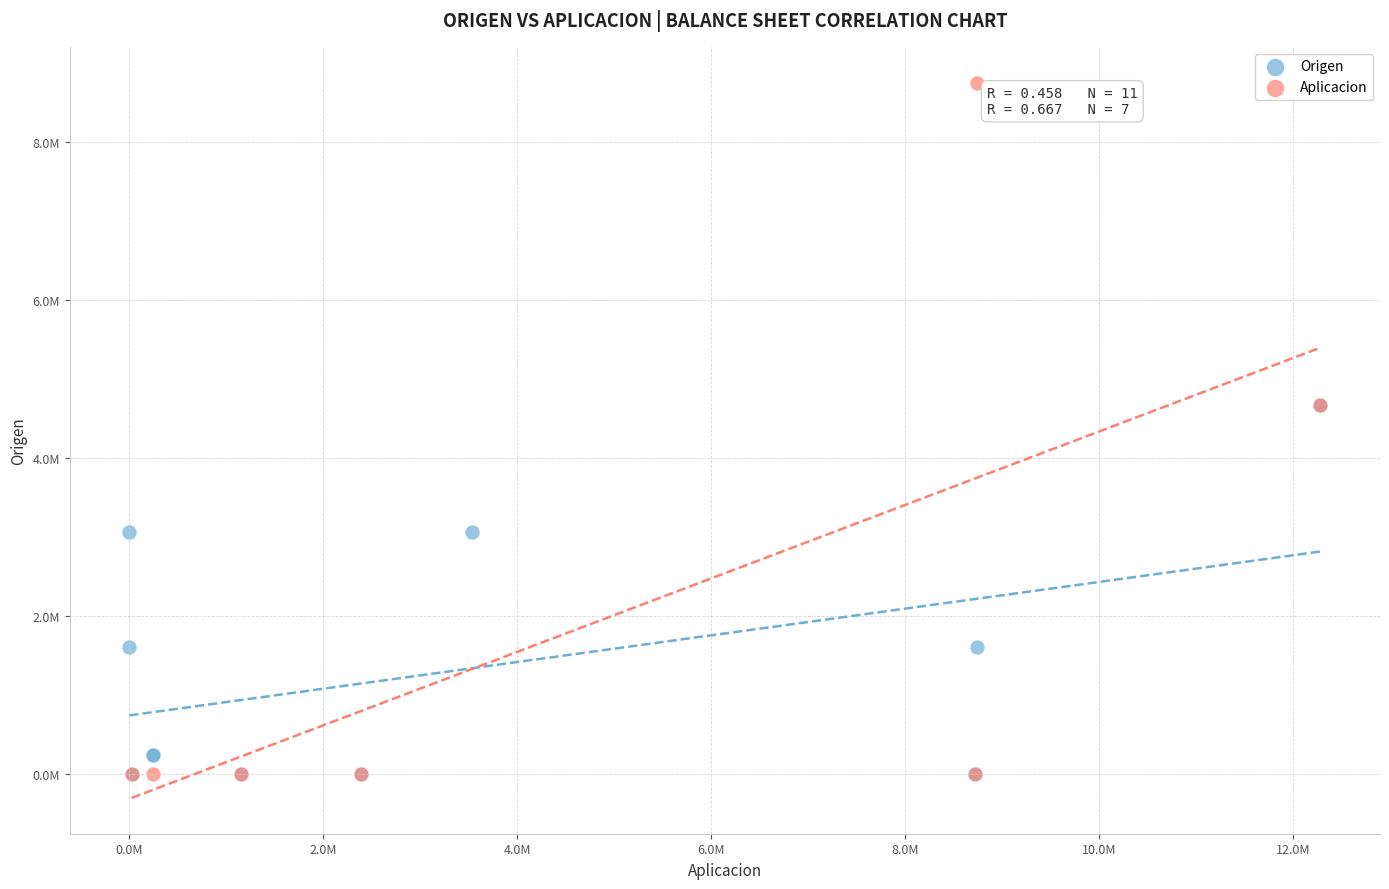

What are all the series names shown in the legend?

Origen, Aplicacion